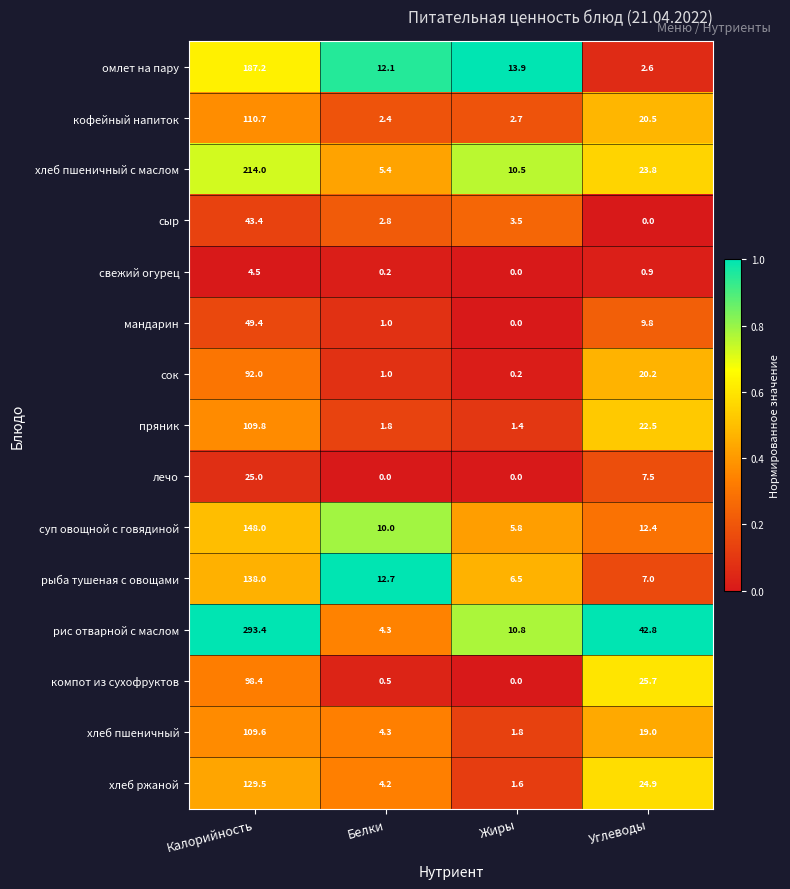

Which series changed the most between Калорийность and Белки?

рис отварной с маслом